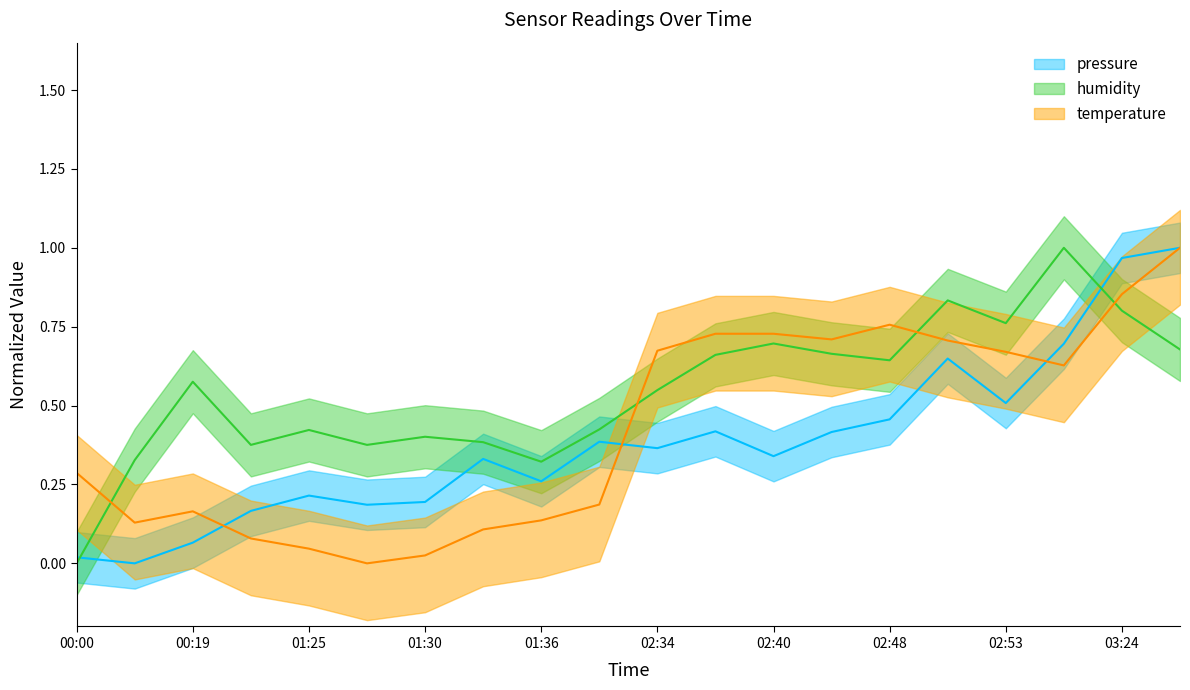

Rank the categories by pressure value from highest to lowest.

03:26, 03:24, 02:56, 02:51, 02:53, 02:48, 02:37, 02:45, 01:39, 02:34, 02:40, 01:33, 01:36, 01:25, 01:30, 01:27, 01:22, 00:19, 00:00, 00:08